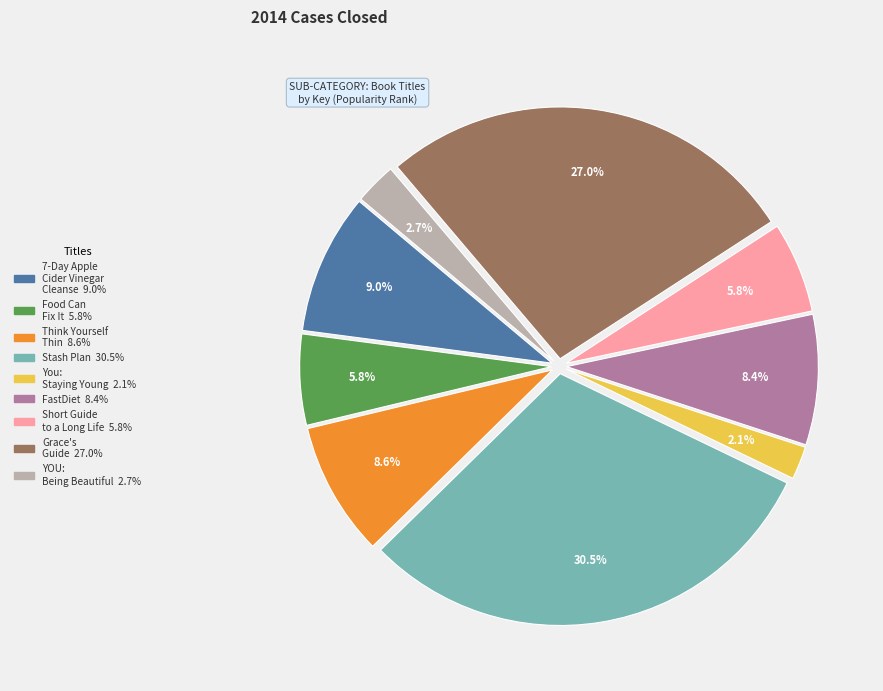

To the nearest percent, what is the difference between the largest and smallest slice percentages?

28%